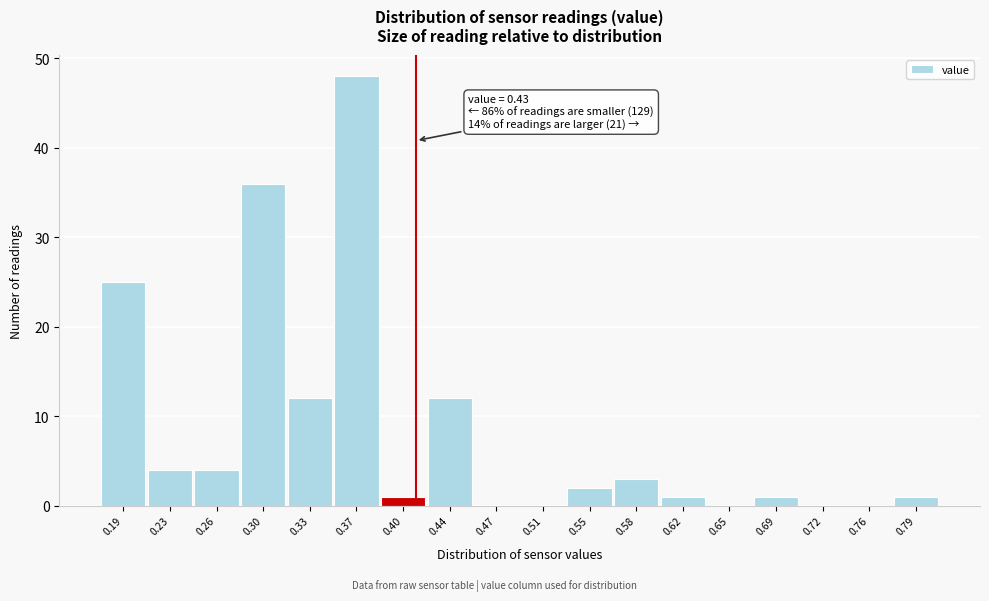

Reading right to left, extract all data points from this chart.

0.79=1	0.76=0	0.72=0	0.69=1	0.65=0	0.62=1	0.58=3	0.55=2	0.51=0	0.47=0	0.44=12	0.40=1	0.37=48	0.33=12	0.30=36	0.26=4	0.23=4	0.19=25